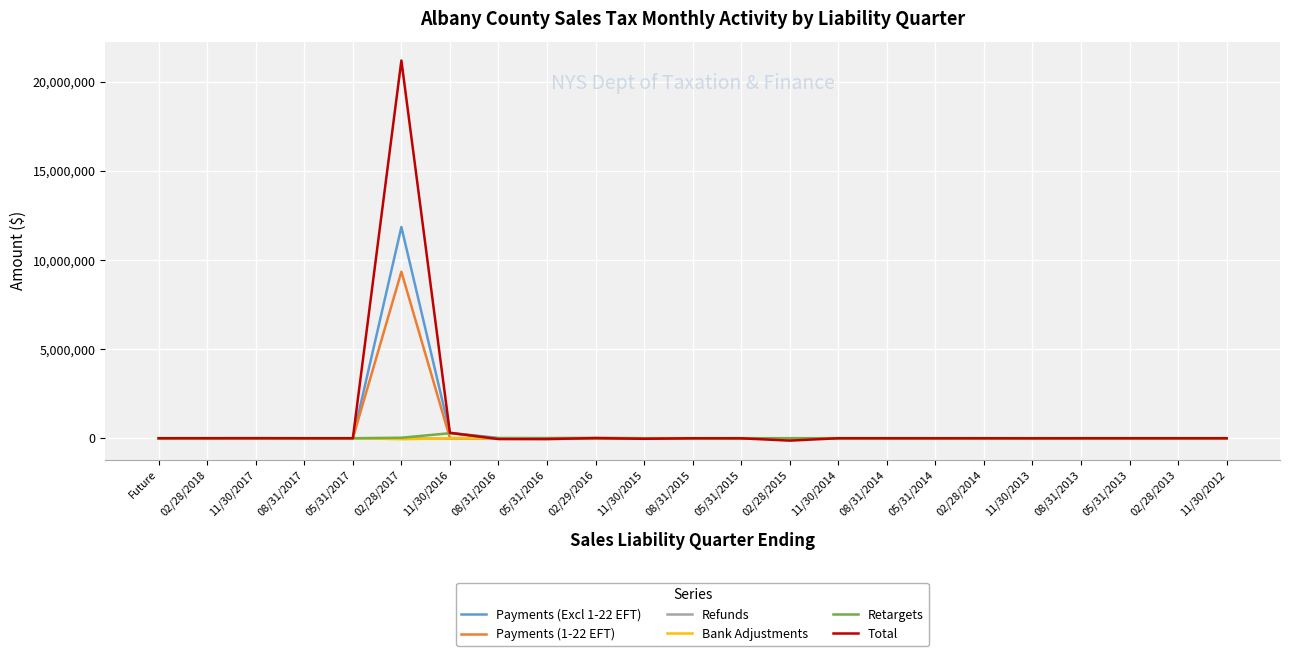

What is the difference between the maximum and minimum values in the Payments (Excl 1-22 EFT) series?

11852259.8